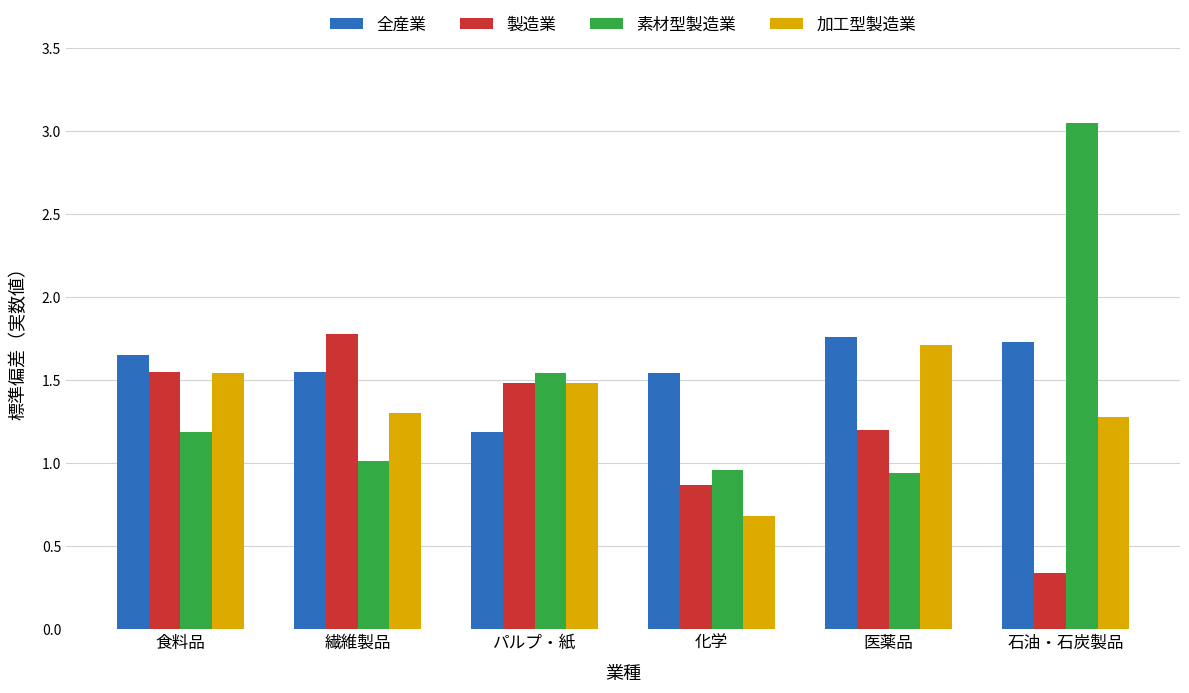

Which category has the highest value in the 素材型製造業 series?

石油・石炭製品